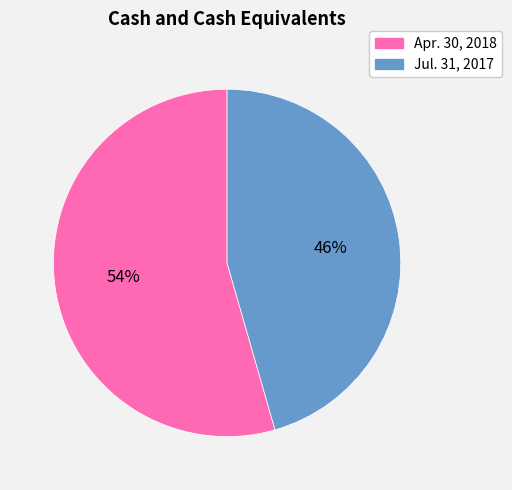

To the nearest percent, what is the combined percentage of Apr. 30, 2018 and Jul. 31, 2017?

100%